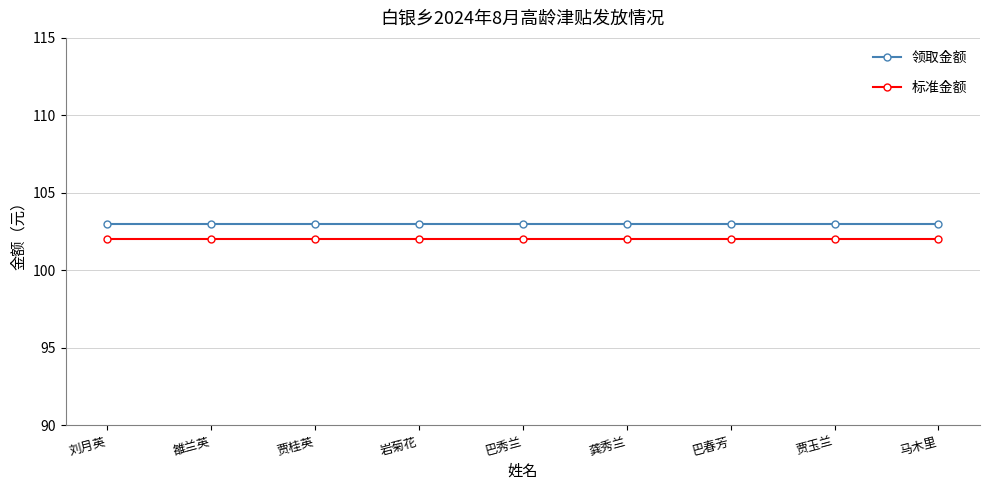

What is the lowest value of the 标准金额 series?

102